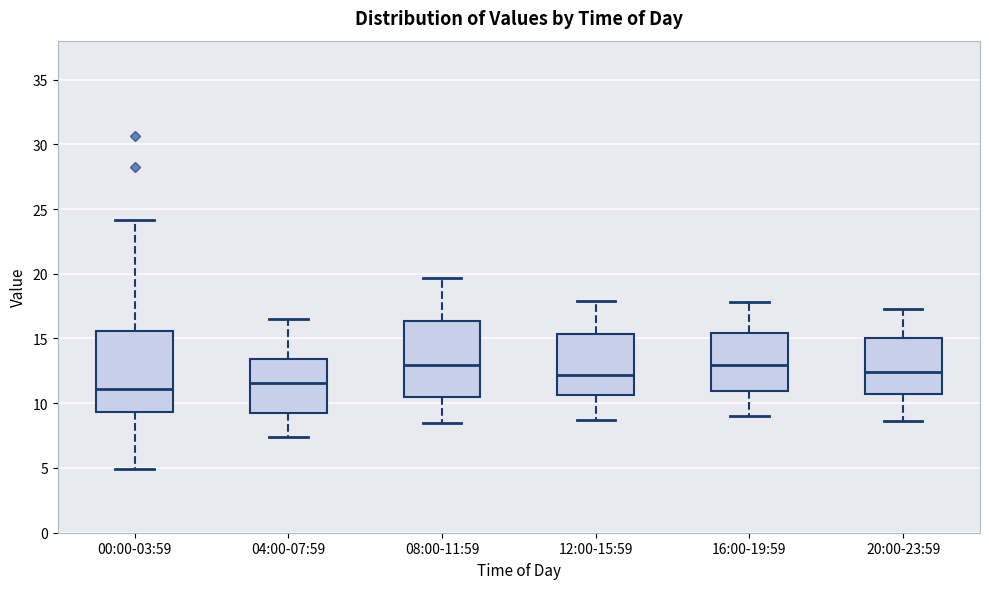

Reading left to right, transcribe this box plot: for each box, give where its median line is, the range the box spans, and where its two whiskers end, as read against the y-axis. The values are not printed on the chart, so give them approximately, as read against the axis.

00:00-03:59: median 11.0, box 9.5 to 15.5, whiskers 5.0 to 24.0
04:00-07:59: median 11.5, box 9.5 to 13.5, whiskers 7.5 to 16.5
08:00-11:59: median 13.0, box 10.5 to 16.5, whiskers 8.5 to 19.5
12:00-15:59: median 12.0, box 10.5 to 15.5, whiskers 8.5 to 18.0
16:00-19:59: median 13.0, box 11.0 to 15.5, whiskers 9.0 to 18.0
20:00-23:59: median 12.5, box 10.5 to 15.0, whiskers 8.5 to 17.5